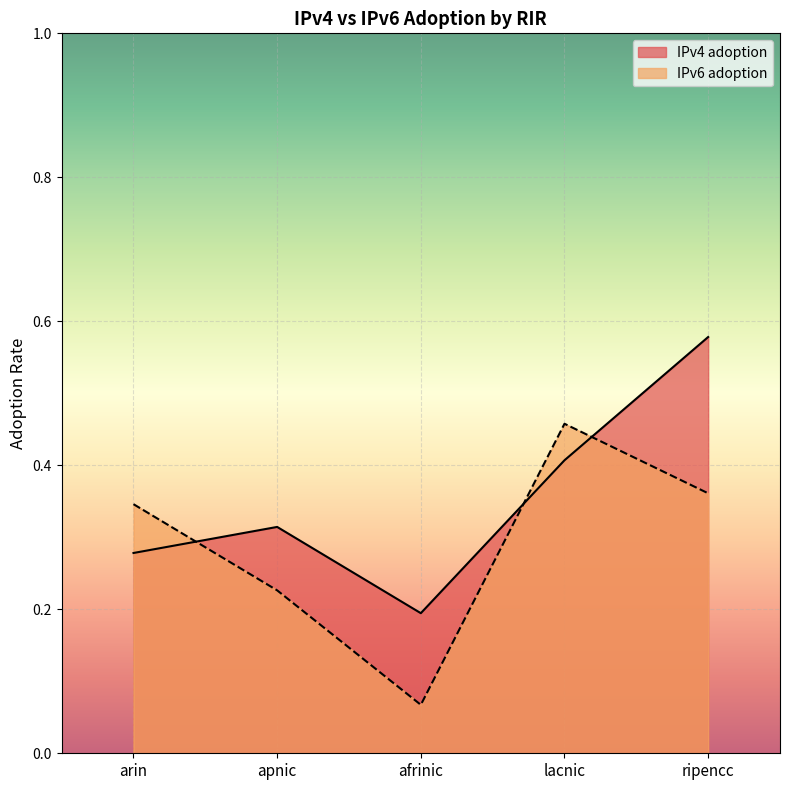

What is the smallest value displayed?

0.1